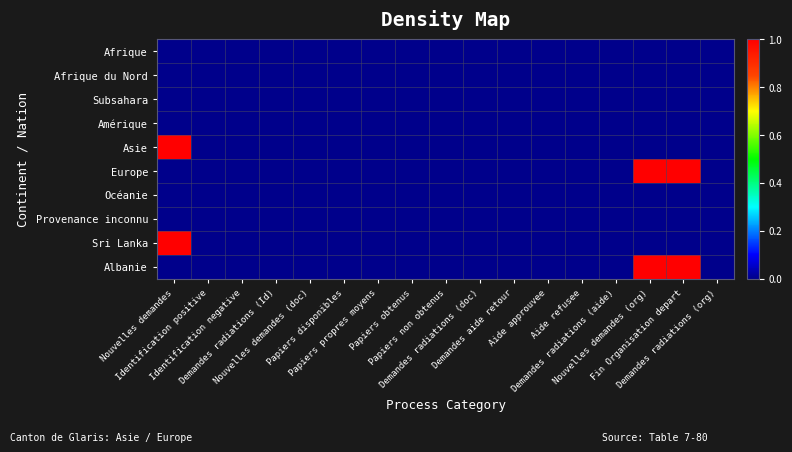

Which series has the widest spread of values?

Asie